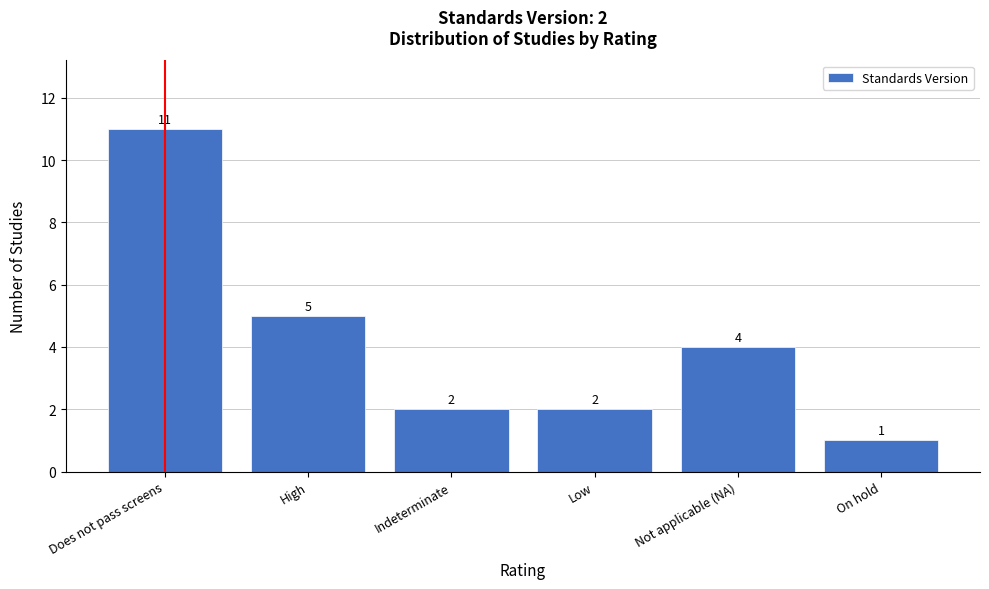

Reading left to right, list all the values displayed in this chart.

Does not pass screens=11	High=5	Indeterminate=2	Low=2	Not applicable (NA)=4	On hold=1